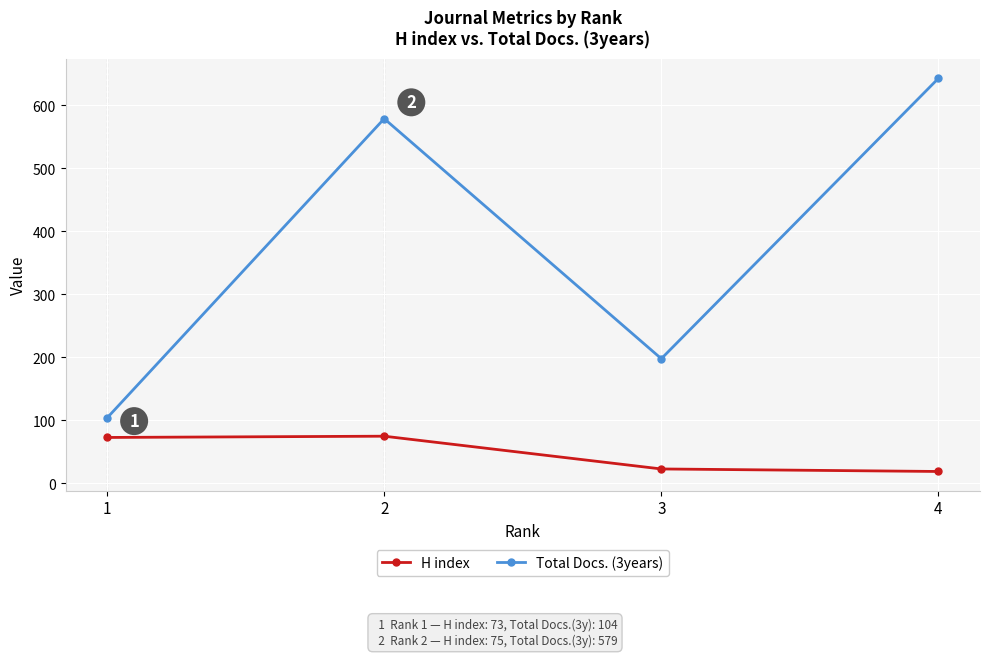

The Total Docs. (3years) series shows 981 at 4. True or false?

False